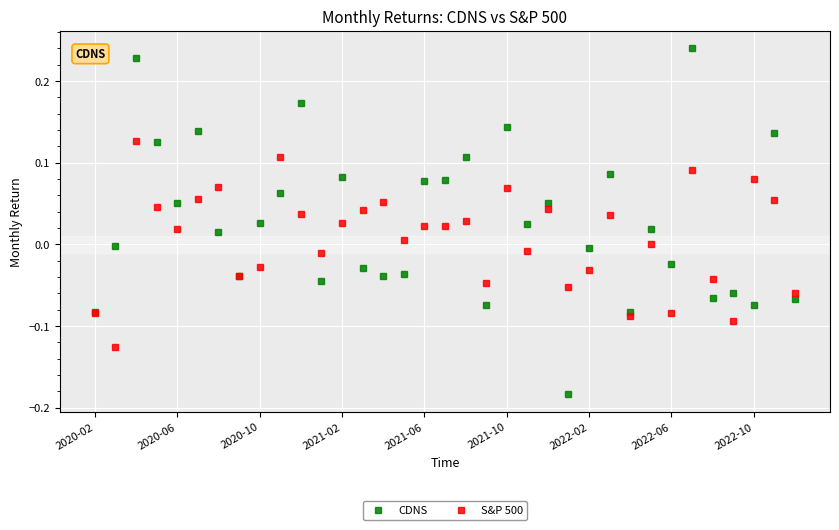

True or false: S&P 500 has more than 1 interior local peaks.

True